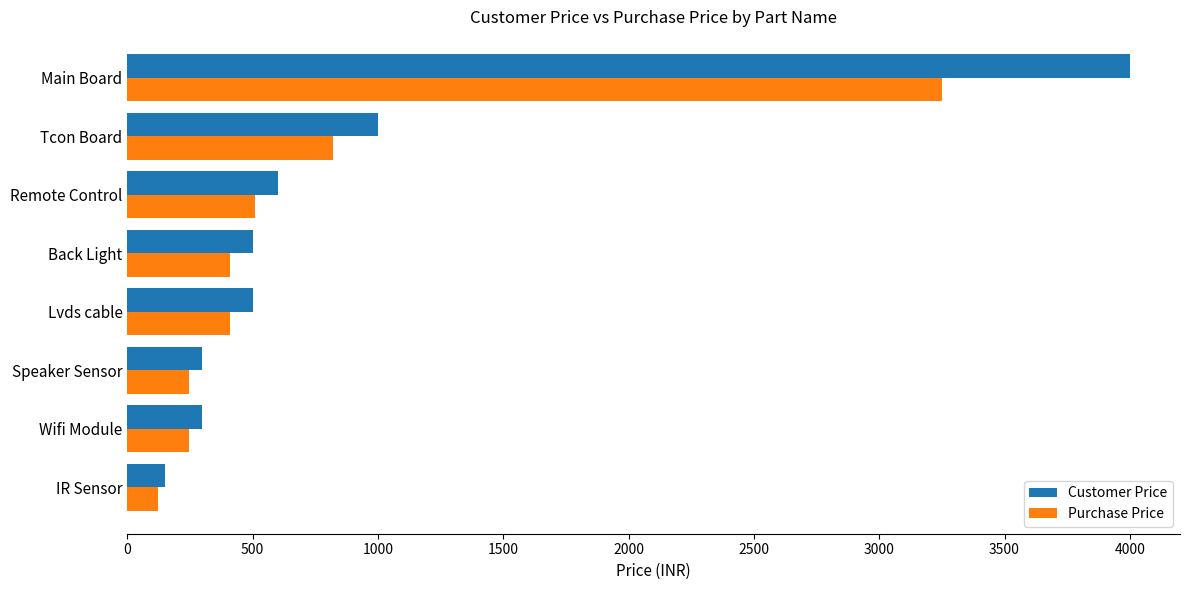

What is the smallest value displayed?

123